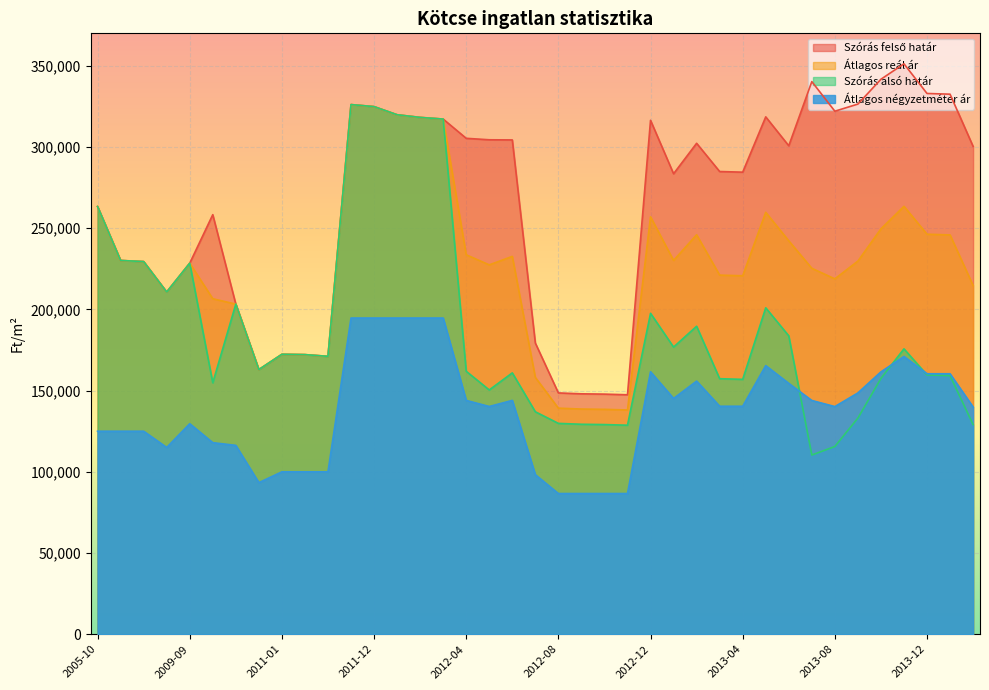

Does the chart display data point markers on the line(s)?

No